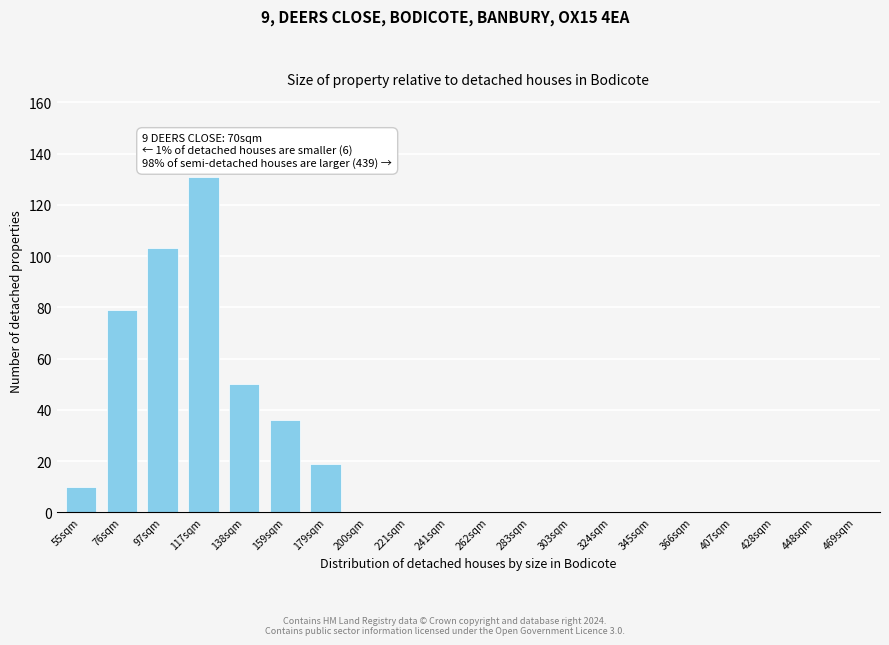

Reading left to right, extract all data points from this chart.

55sqm=10	76sqm=79	97sqm=103	117sqm=131	138sqm=50	159sqm=36	179sqm=19	200sqm=0	221sqm=0	241sqm=0	262sqm=0	283sqm=0	303sqm=0	324sqm=0	345sqm=0	366sqm=0	407sqm=0	428sqm=0	448sqm=0	469sqm=0